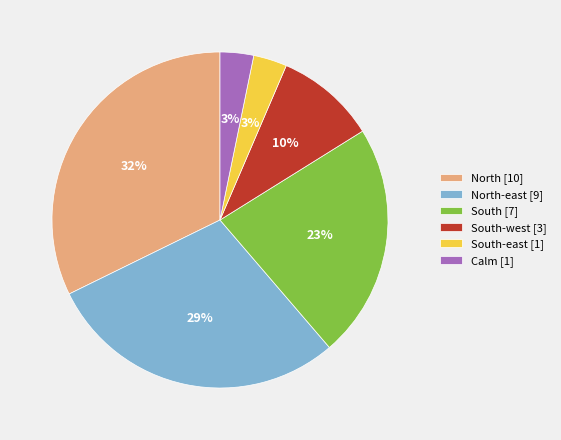

Do Calm [1] and South-west [3] together represent more than half of the pie?

No